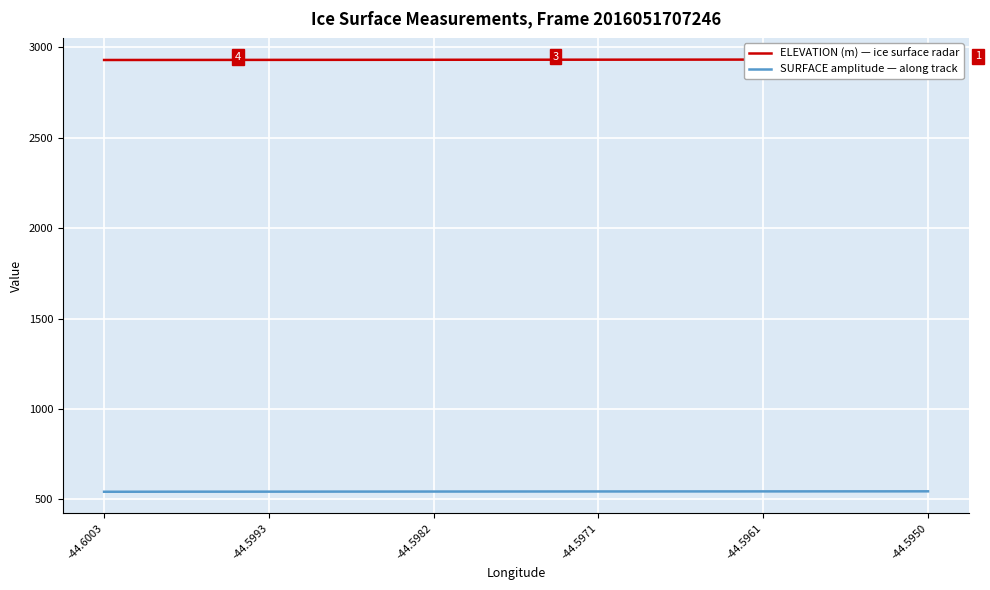

What is the difference between the maximum and minimum values in the ELEVATION (m) — ice surface radar series?

2.7